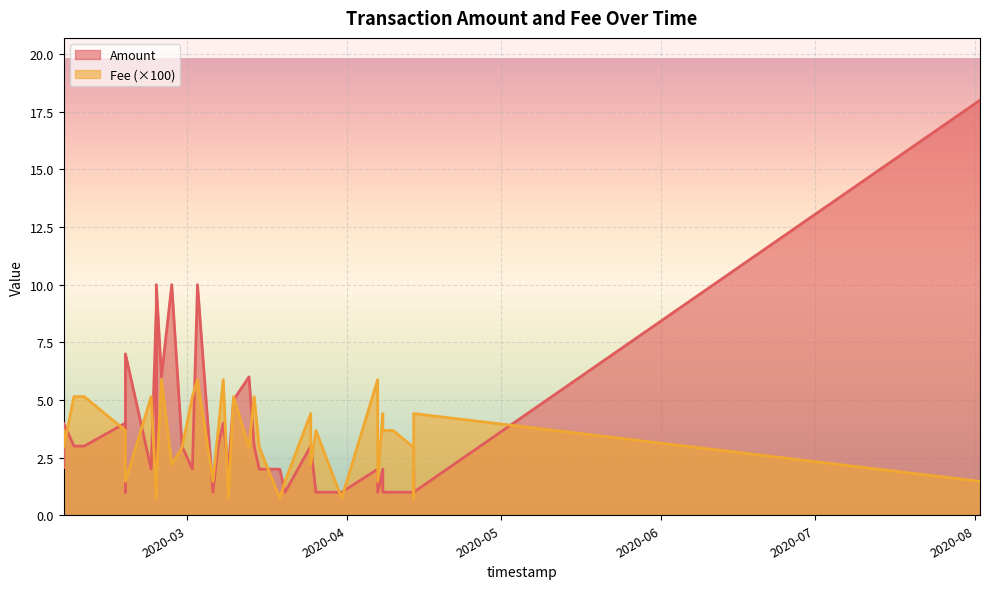

What is the difference between the Fee values at 2020-02-06 and 2020-04-14?

0.7